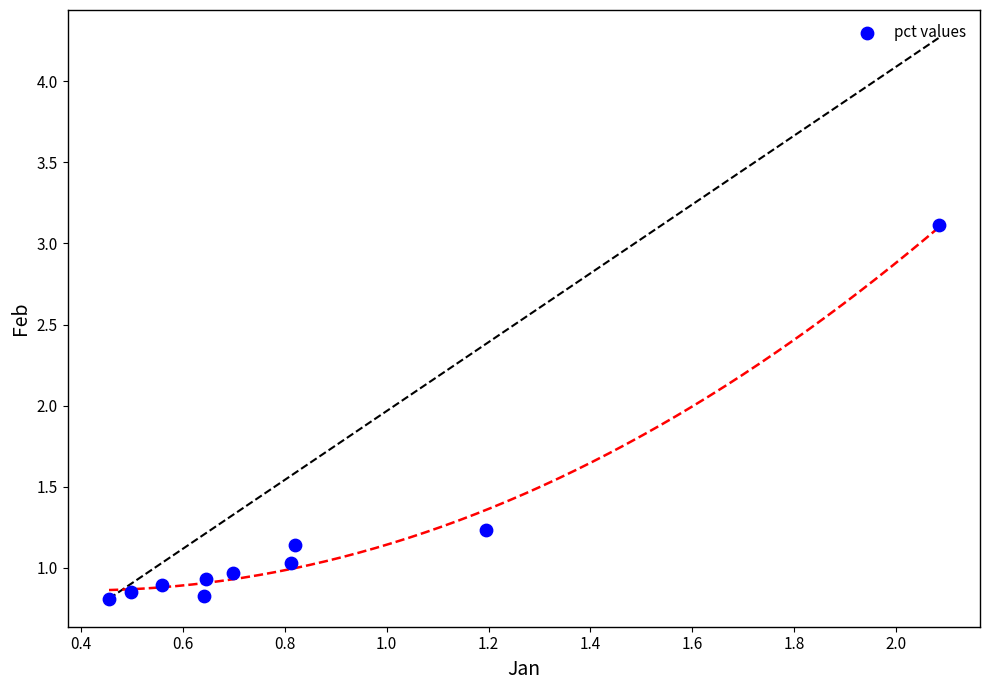

What is the range of Y values (max minus min)?

2.3